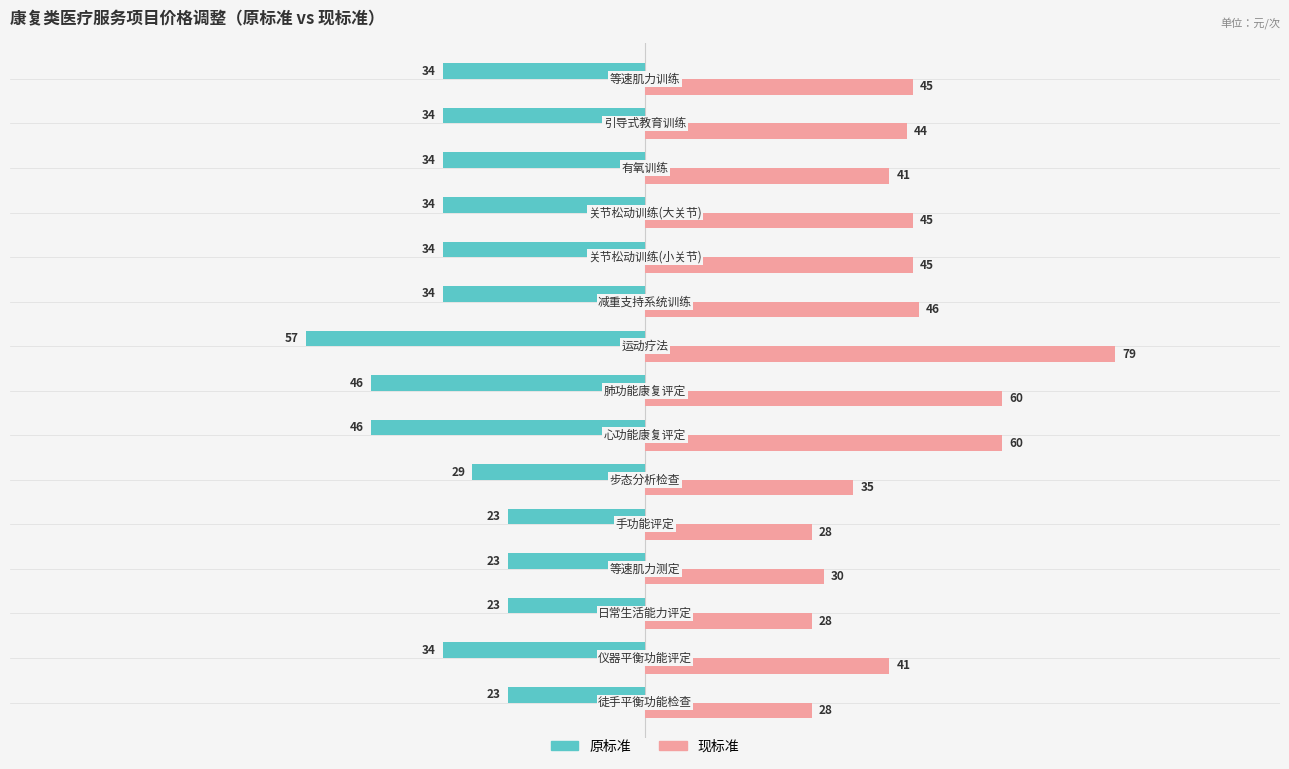

What is the minimum value shown in the chart?

-57